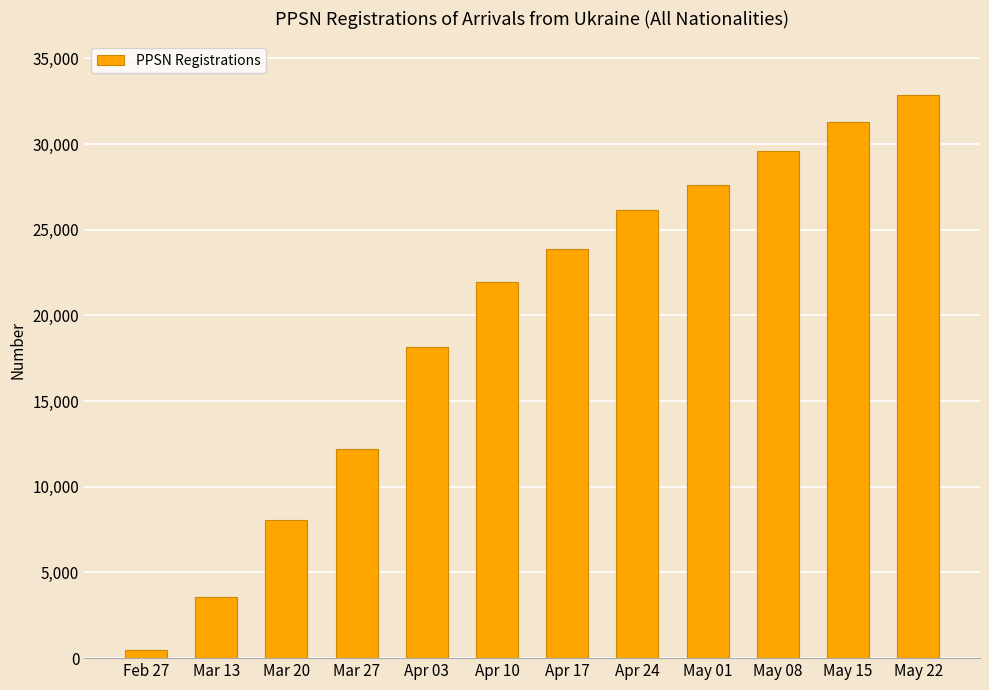

What is the smallest value displayed?

471